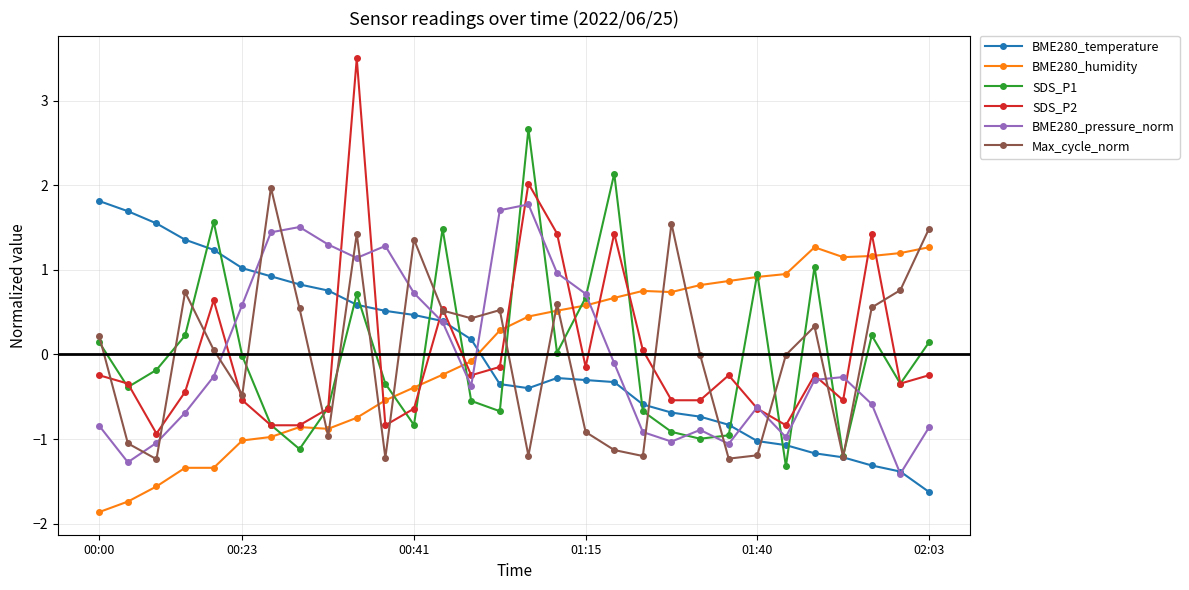

What is the value of the SDS_P2 point at the 7th from the left?

-0.8